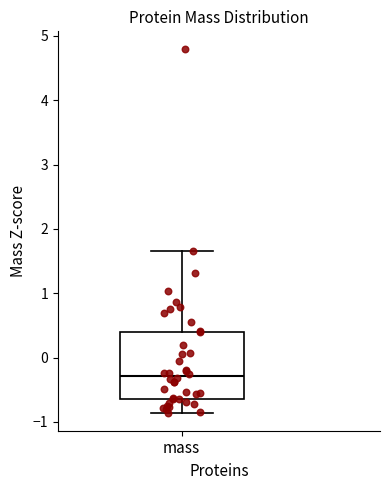

Read this box plot against the y-axis: the position of the median line, the range covered by the box, and the ends of both whiskers. The values are not printed on the chart, so give them approximately, as read against the axis.

median -0.3, box -0.6 to 0.4, whiskers -0.9 to 1.7